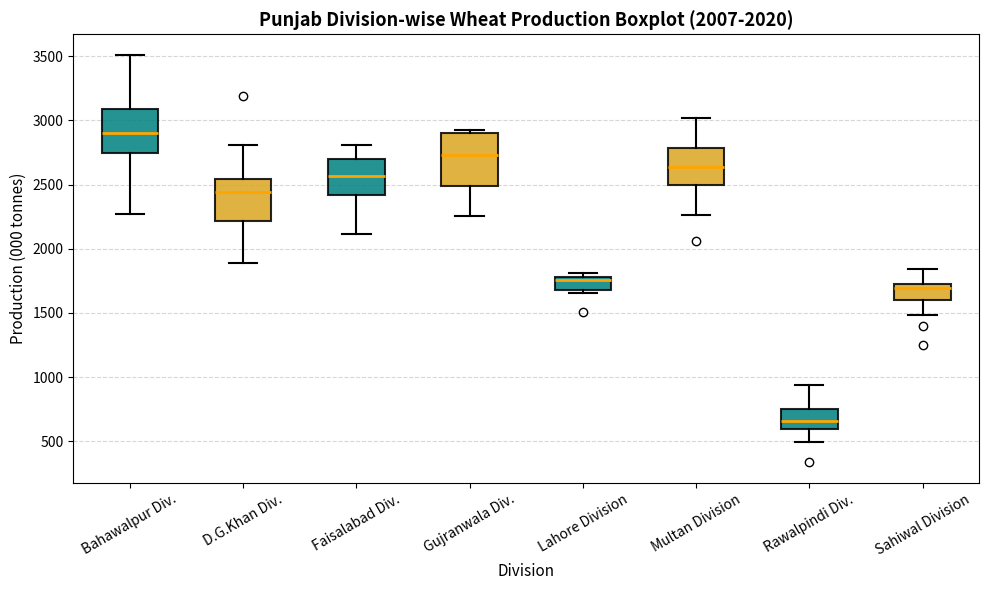

Comparing the boxes themselves (not the whiskers), which one is the tallest?

Gujranwala Div.